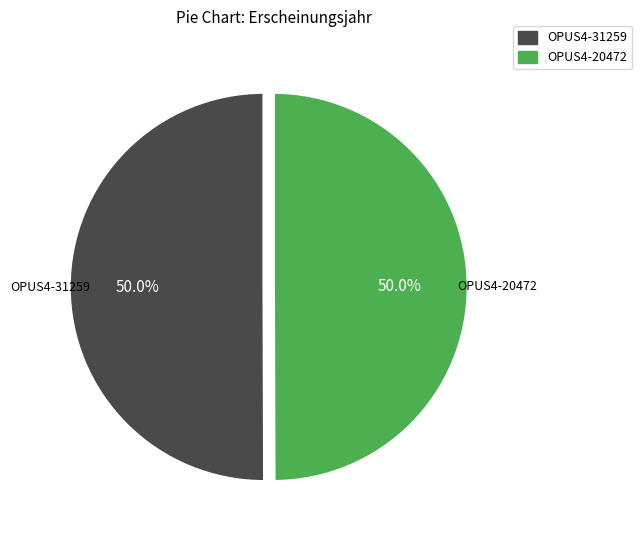

To the nearest percent, what percentage of the pie is OPUS4-31259?

50%